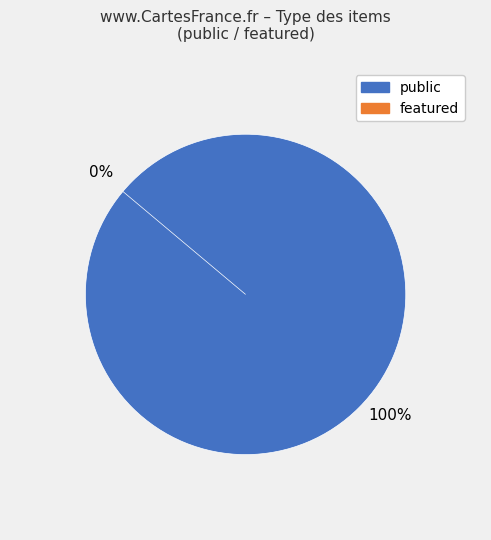

Which slice is the largest?

Carolus Magnus